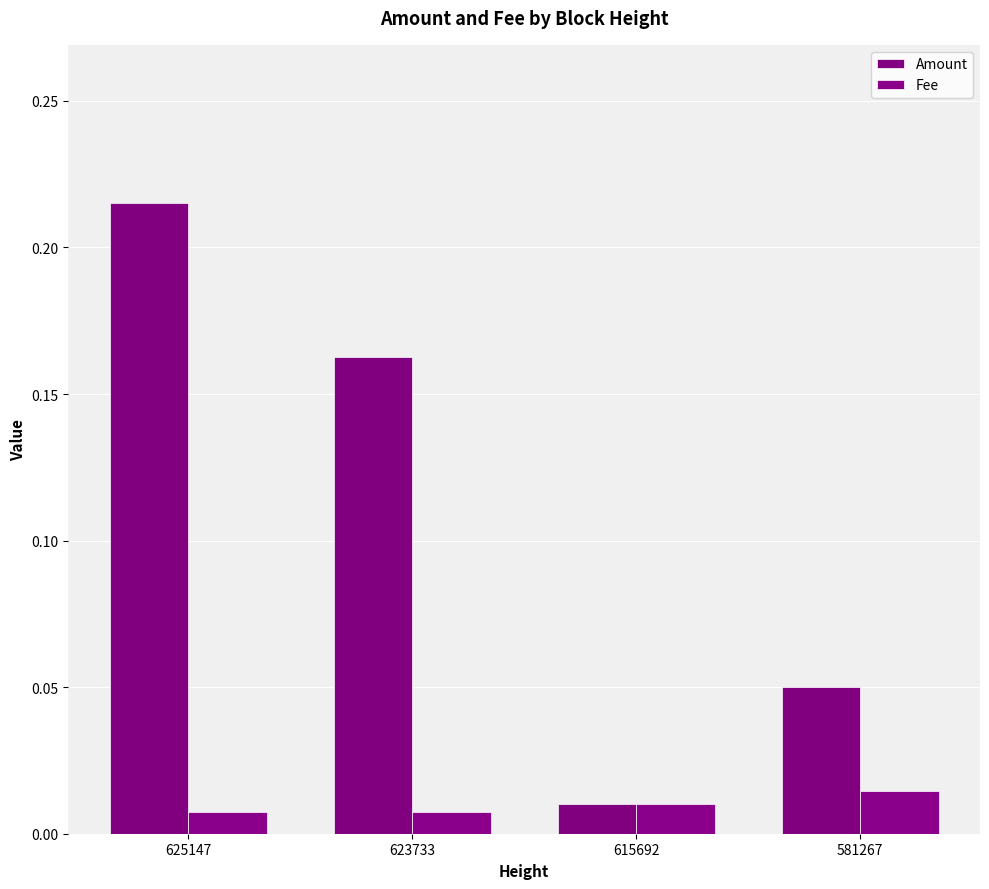

What is the difference between the second highest and minimum values in the Amount series?

0.2